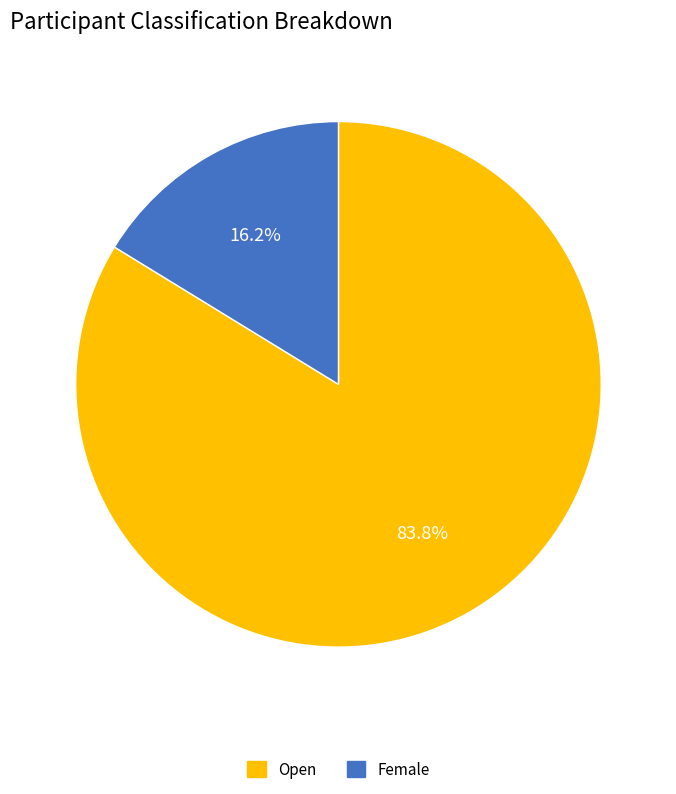

Which category has the biggest portion of the pie?

Open